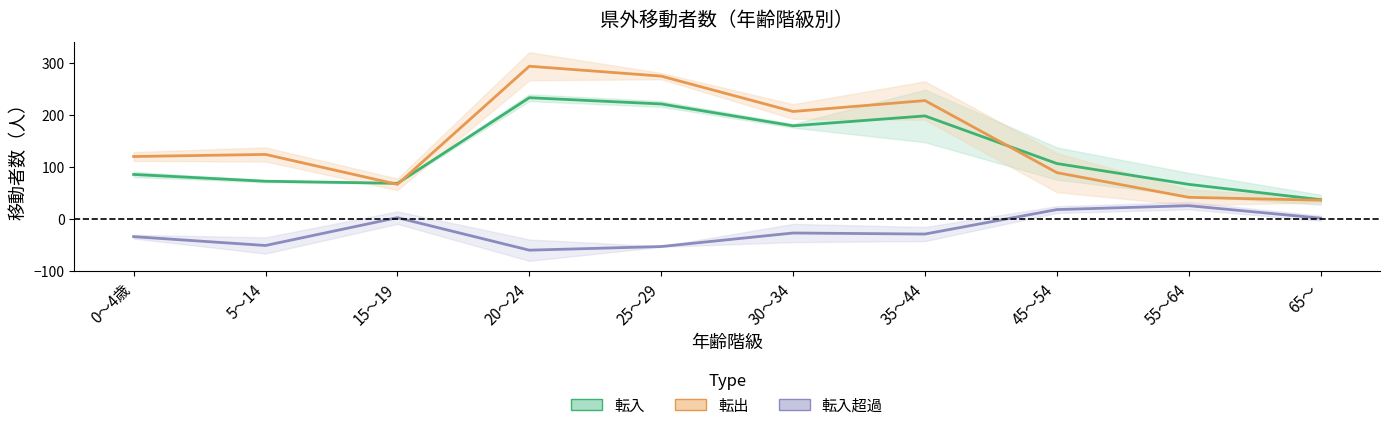

At which label is 転入超過（中央値） closest to -17?

30～34